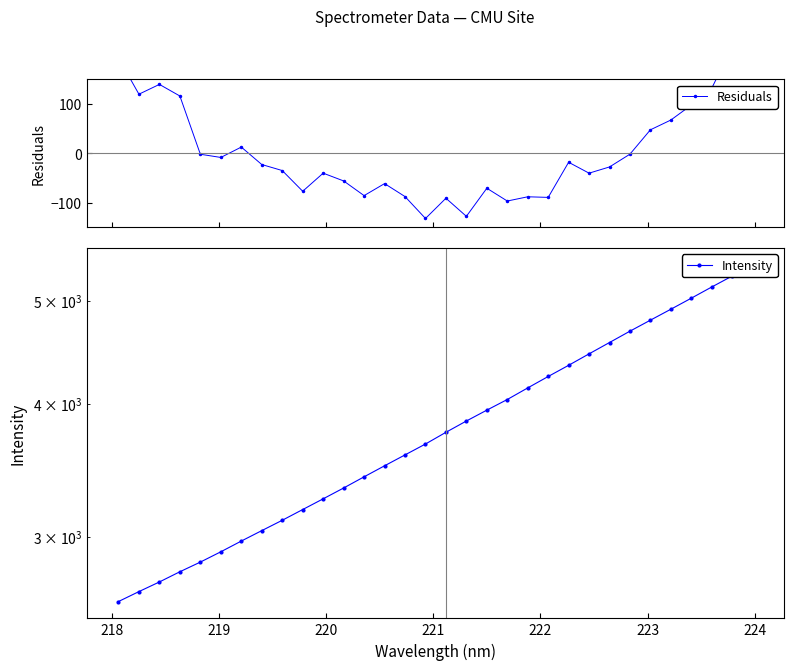

What is the total value across all series at 218?

2784.0